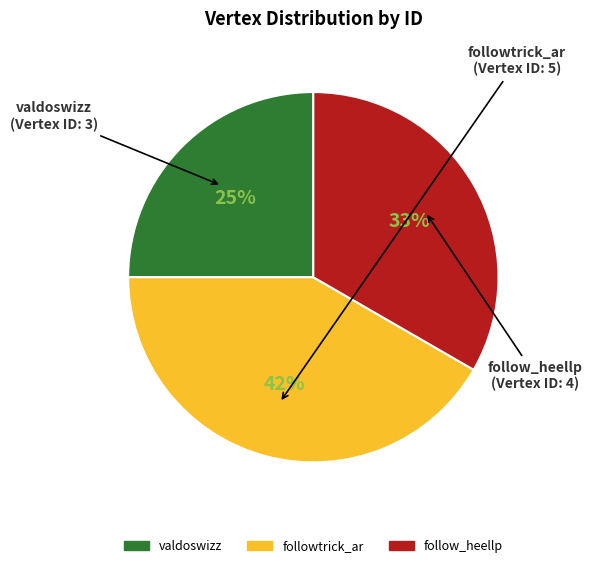

Rank the categories by value from lowest to highest.

valdoswizz, follow_heellp, followtrick_ar